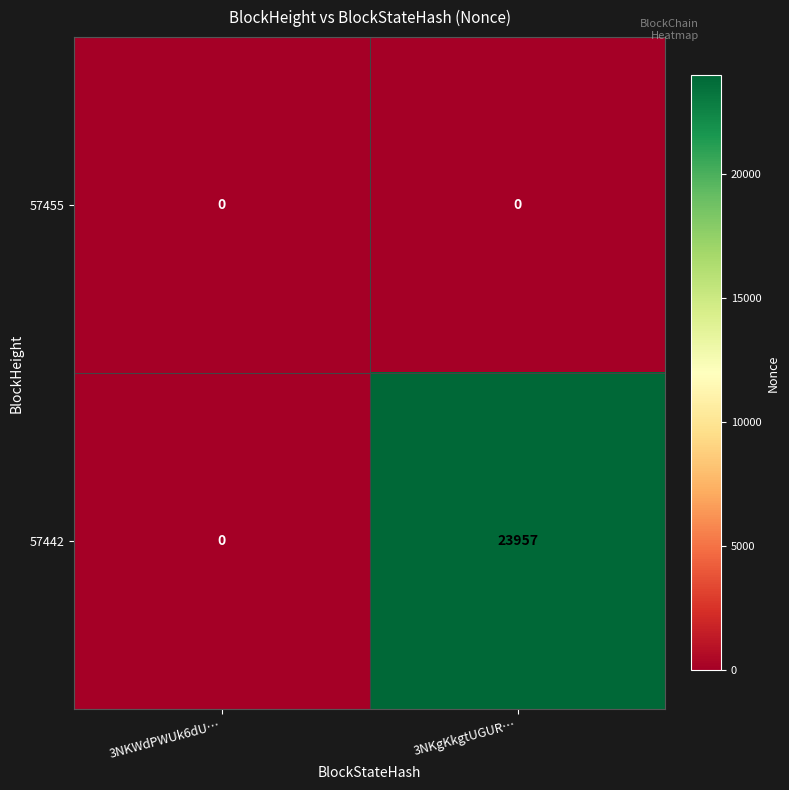

Which series has the largest total across all categories?

57442